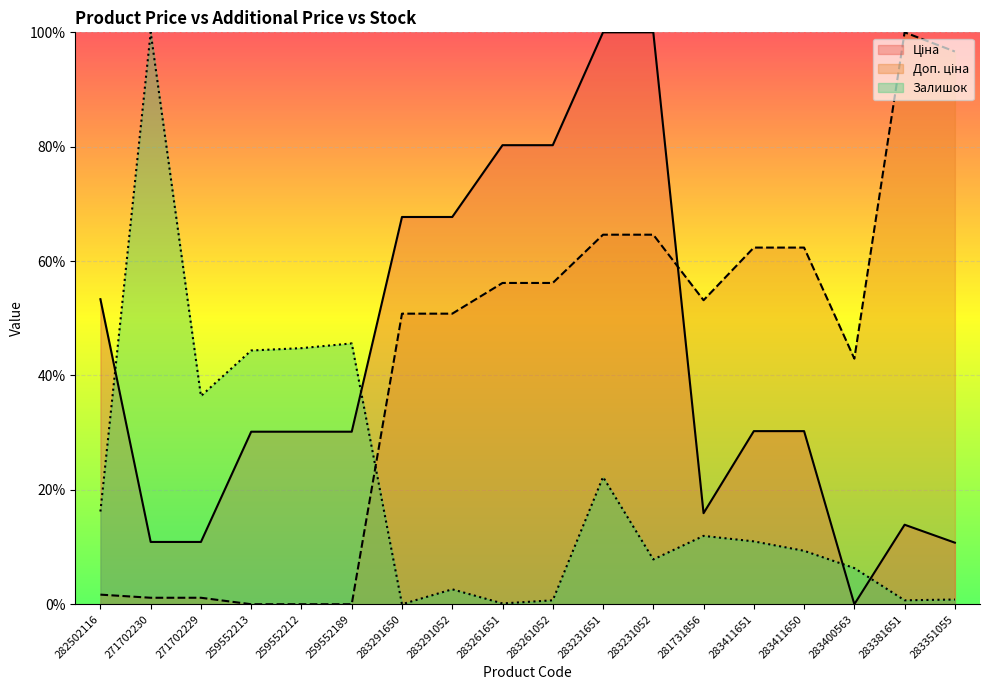

Reading right to left, transcribe all the data shown in this chart.

Ціна: 10.8	13.9	0.0	30.3	30.3	15.9	100.0	100.0	80.3	80.3	67.7	67.7	30.2	30.2	30.2	10.9	10.9	53.3
Доп. ціна: 96.6	100.0	42.9	62.4	62.4	53.2	64.6	64.6	56.2	56.2	50.8	50.8	0.0	0.0	0.0	1.1	1.1	1.7
Залишок: 0.8	0.7	6.3	9.3	11.0	12.0	7.8	22.3	0.7	0.1	2.6	0.0	45.6	44.8	44.4	36.4	100.0	16.2